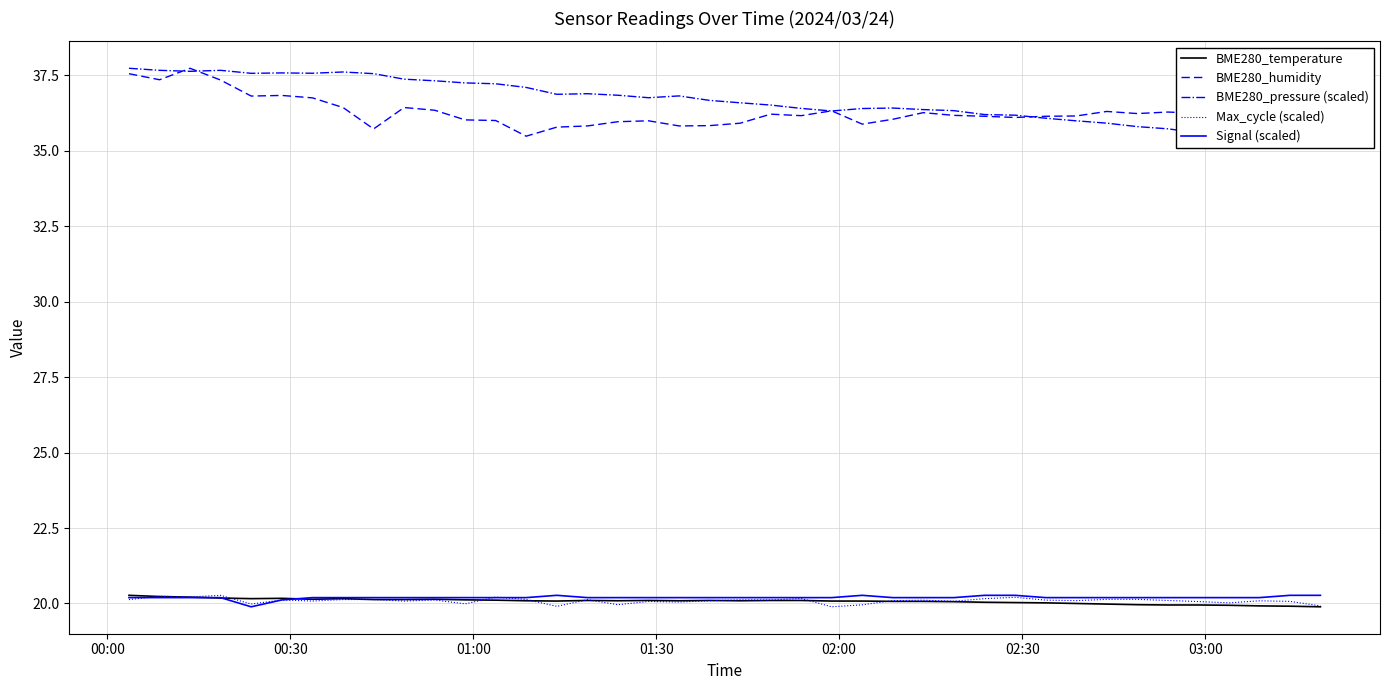

True or false: BME280_humidity and Signal (scaled) intersect in this chart.

False